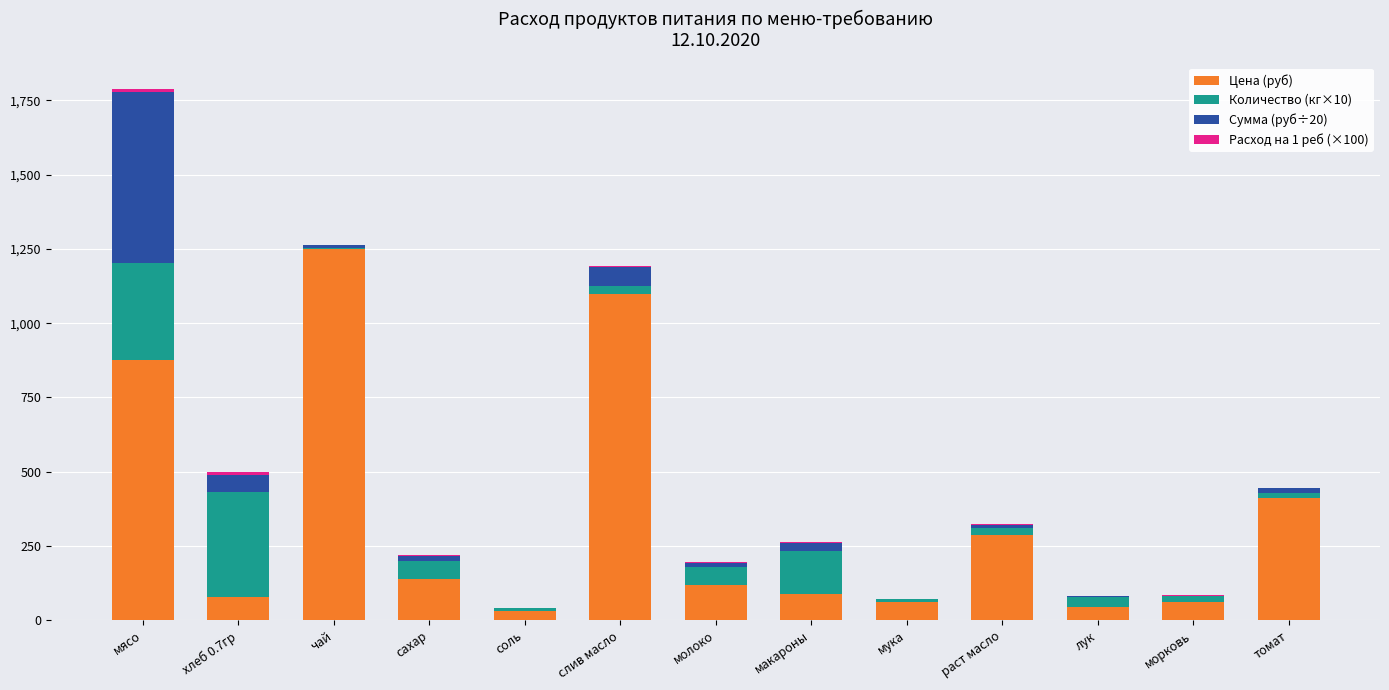

At which category is the sum across all series the highest?

мясо